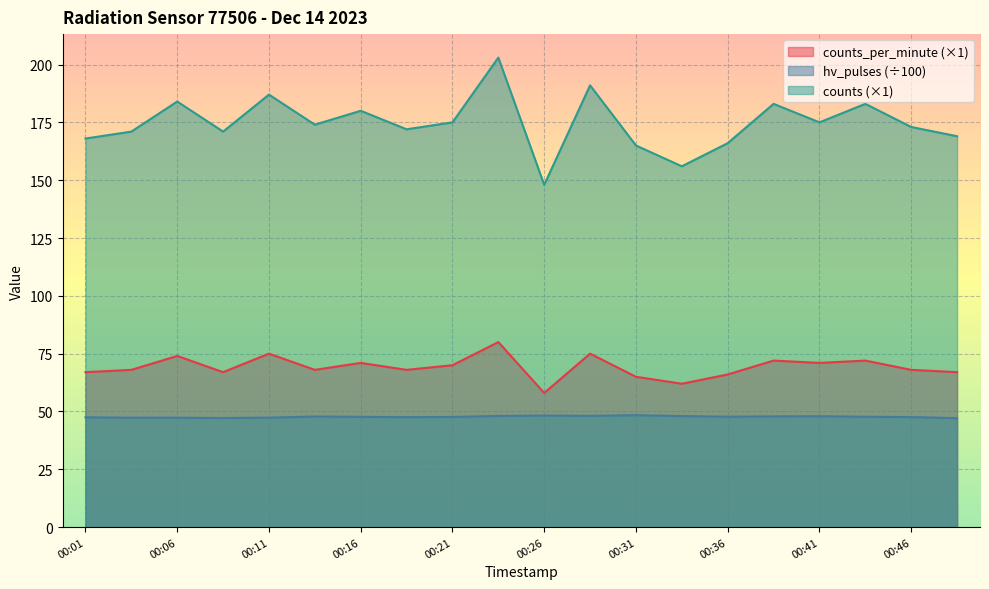

Which series has the largest total across all categories?

counts (×1)